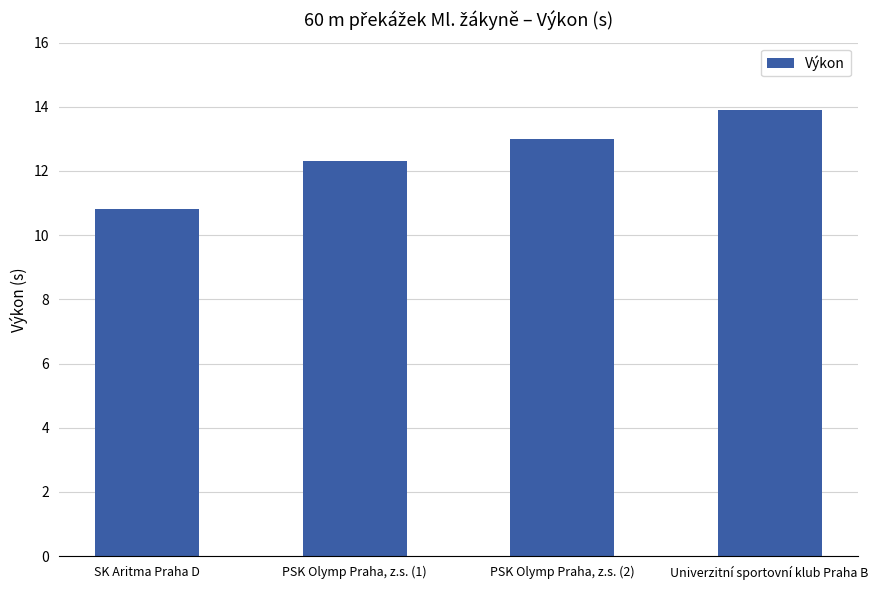

Where does the data first go above 12?

PSK Olymp Praha, z.s. (1)